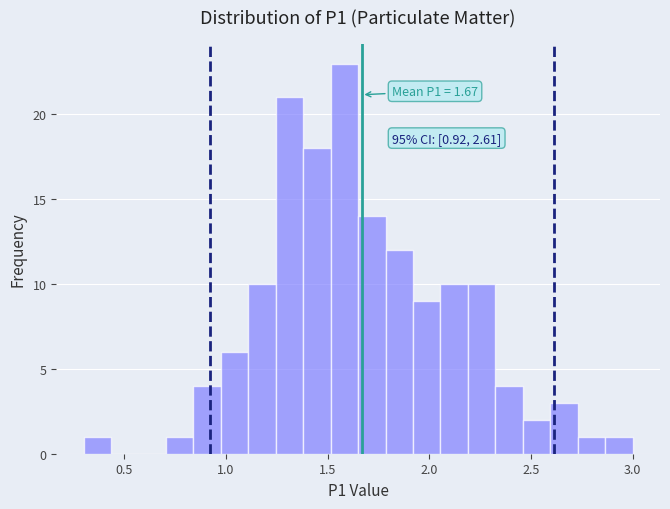

Read against the x-axis, roughly where is the centre of the tallest bar?

1.60